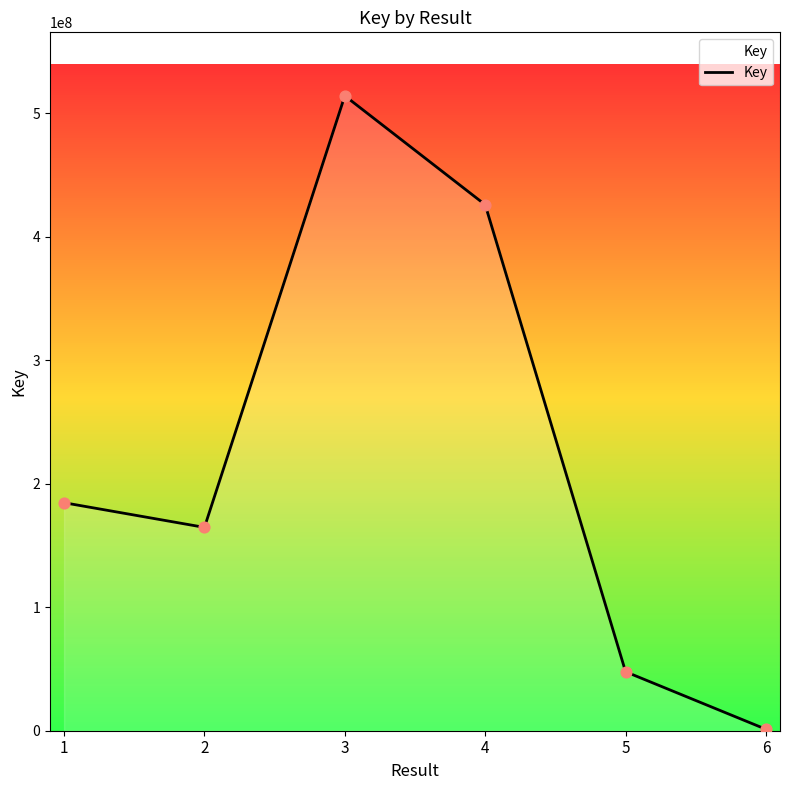

Between 6 and 4, which is larger?

4